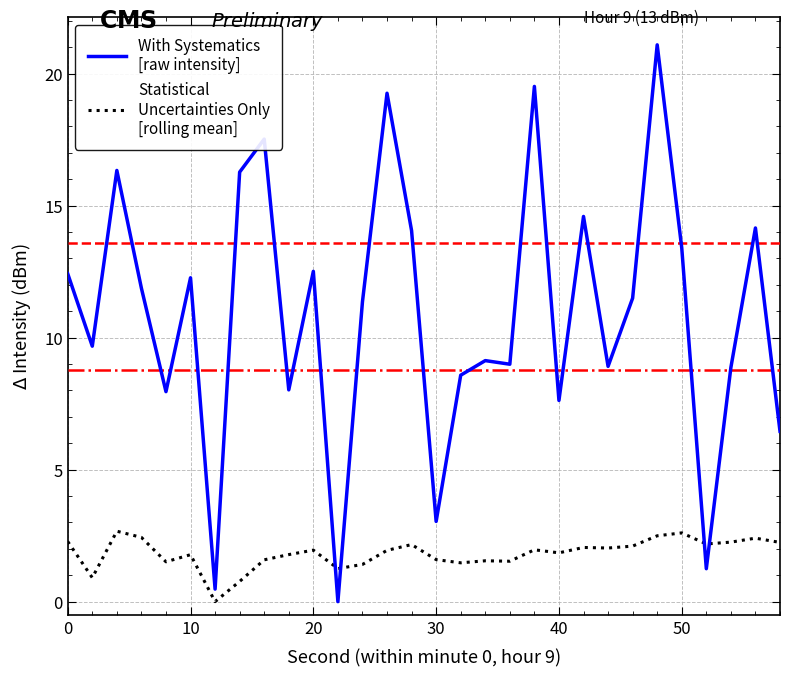

How many lines are shown in the chart?

2